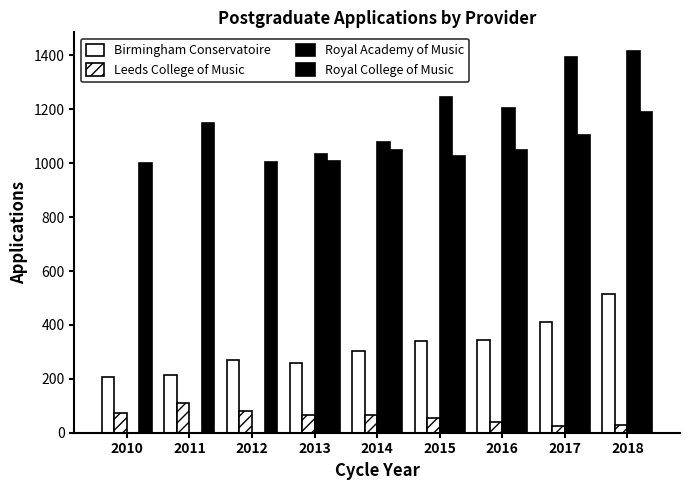

The Birmingham Conservatoire series shows 410.0 at 2017. True or false?

True